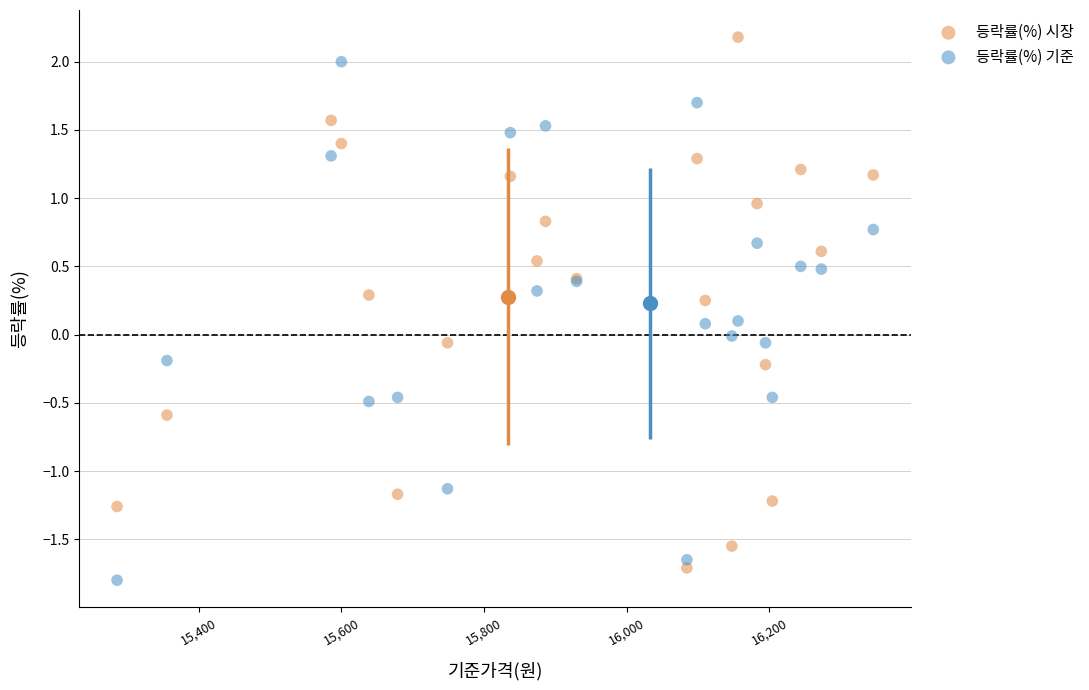

What are all the series names shown in the legend?

등락률(%) 시장, 등락률(%) 기준